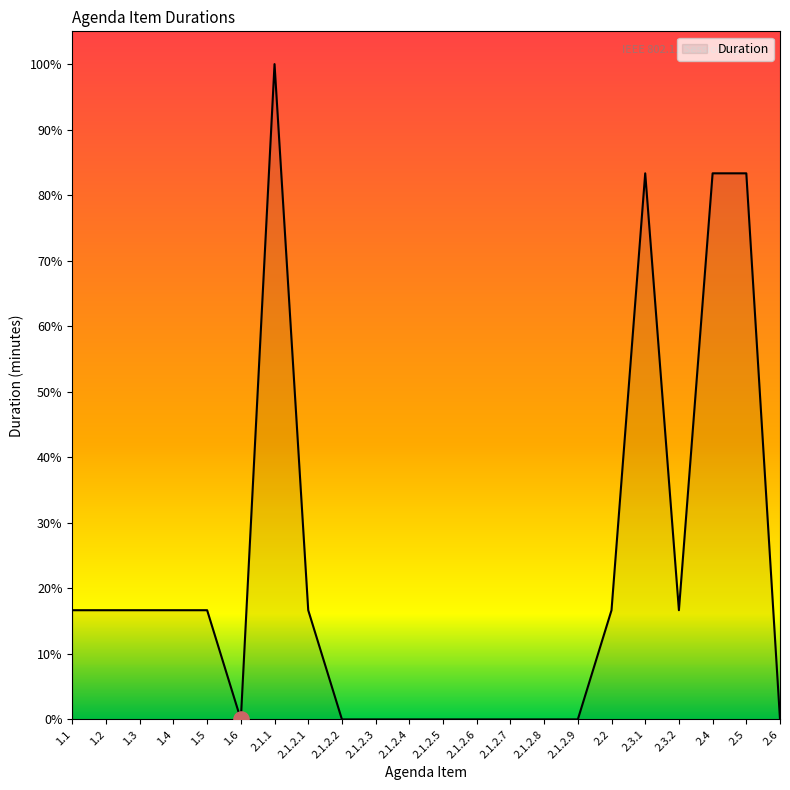

What is the change in value from 2.1.1 to 2.2?

-0.8